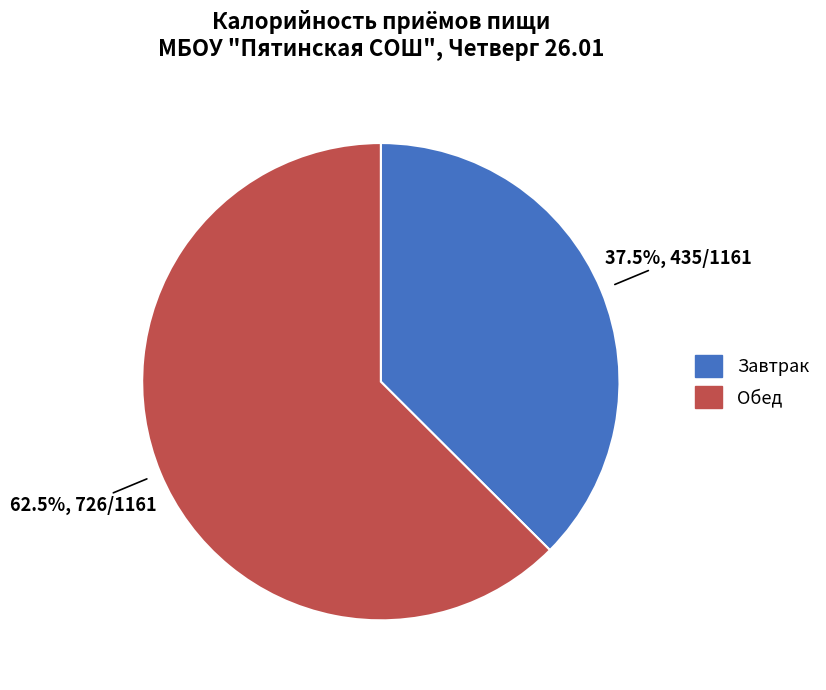

What is the smallest slice in the pie chart?

Завтрак